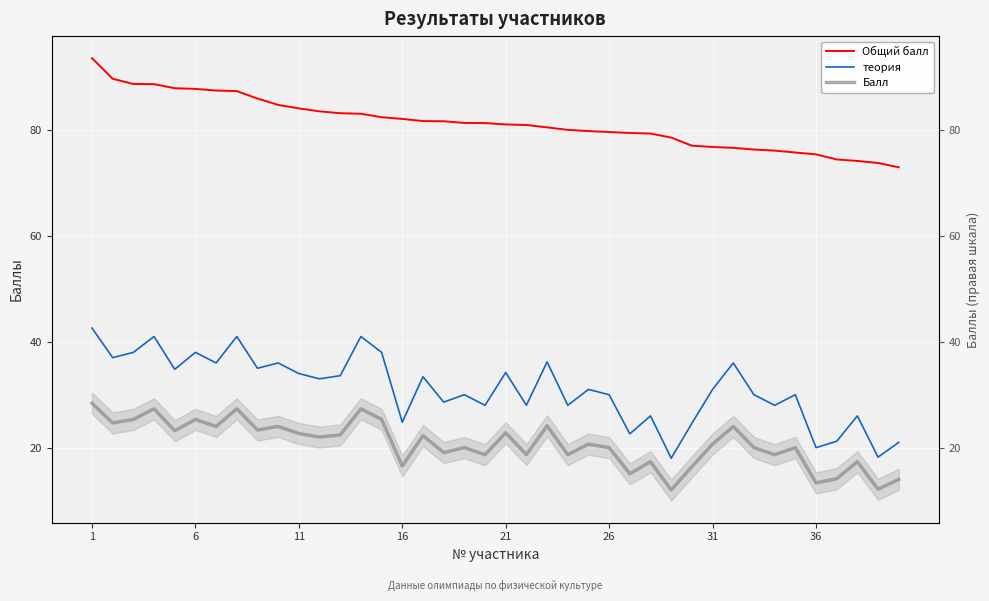

True or false: Общий балл and теория cross at least once.

False